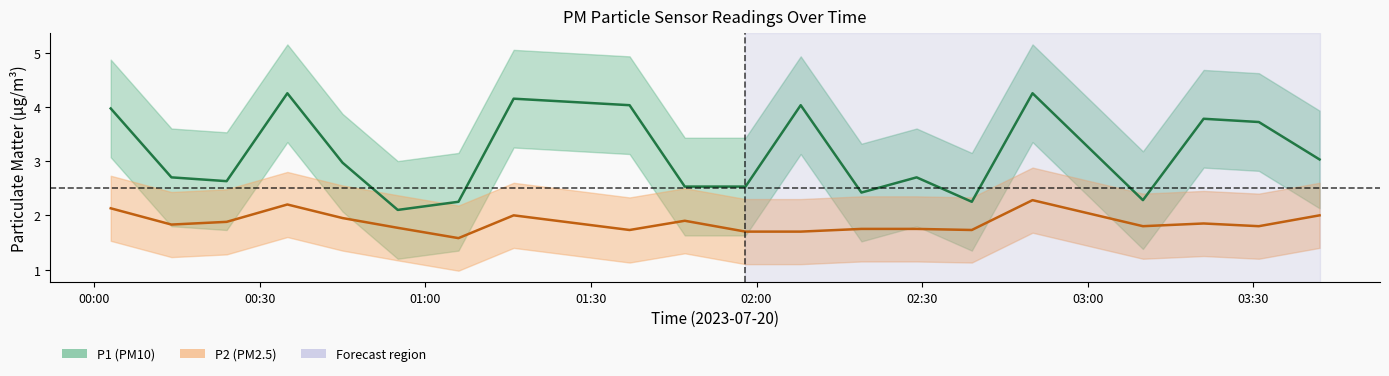

How many data points in P2_lower are less than 1?

1